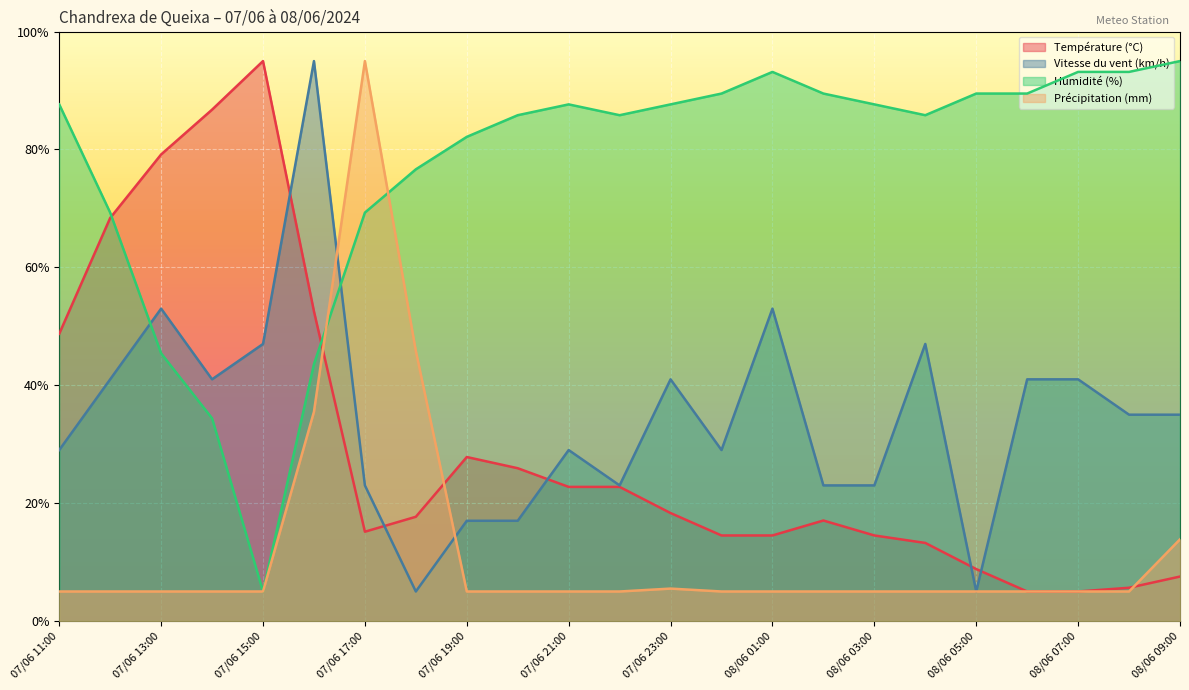

What are all the series names shown in the legend?

Température (°C), Vitesse du vent (km/h), Humidité (%), Précipitation (mm)